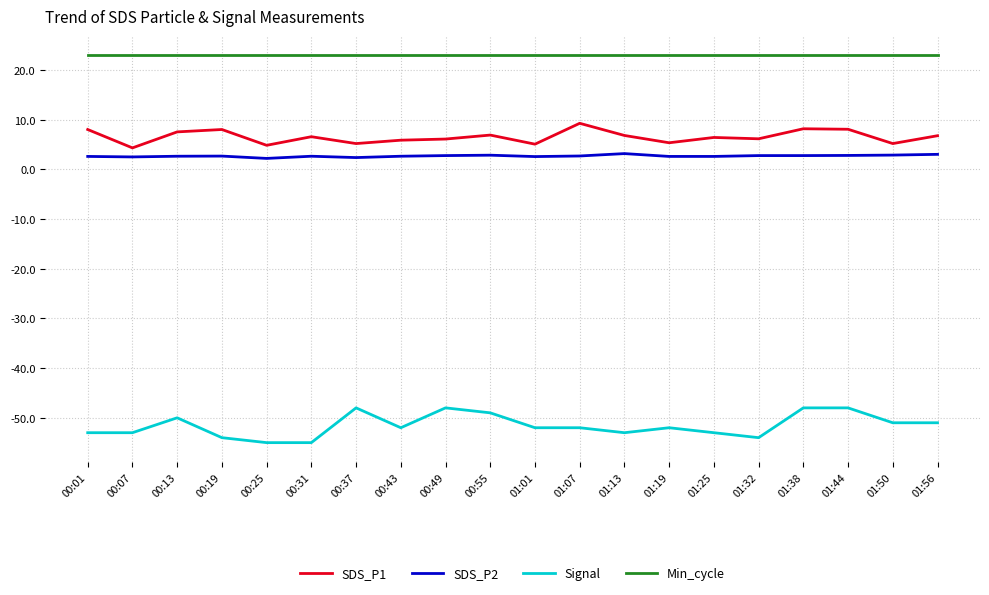

True or false: SDS_P2 has a value of 3.0 at 01:56.

True